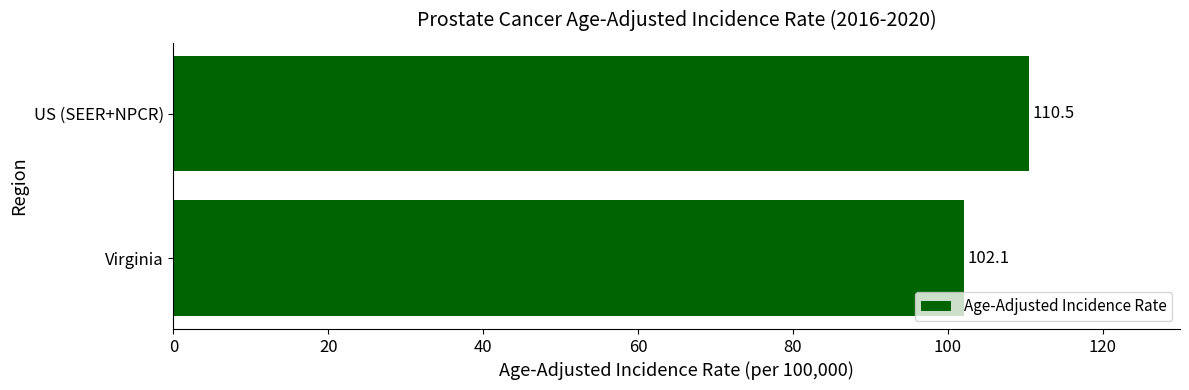

Reading top to bottom, transcribe all the data shown in this chart.

US (SEER+NPCR)=110.5	Virginia=102.1